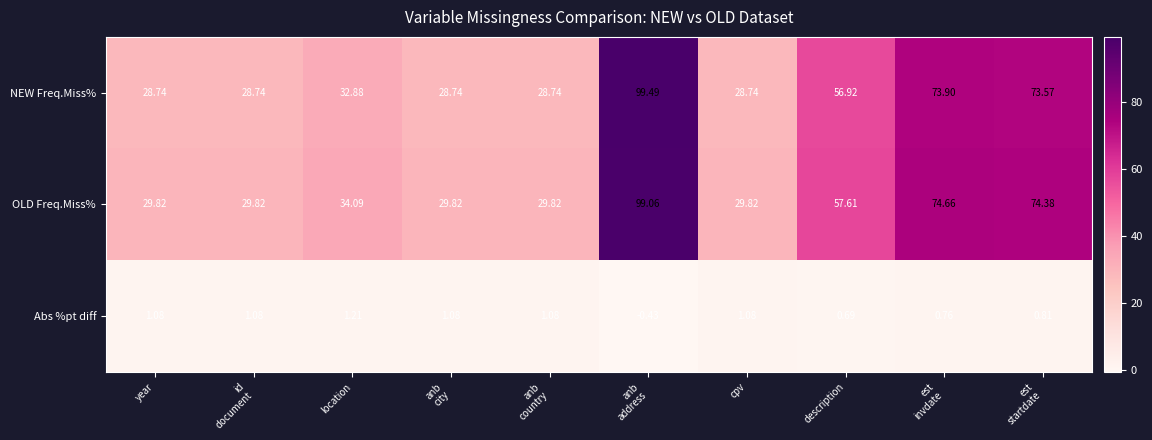

Where does the OLD Freq.Miss% series first go above 34?

location